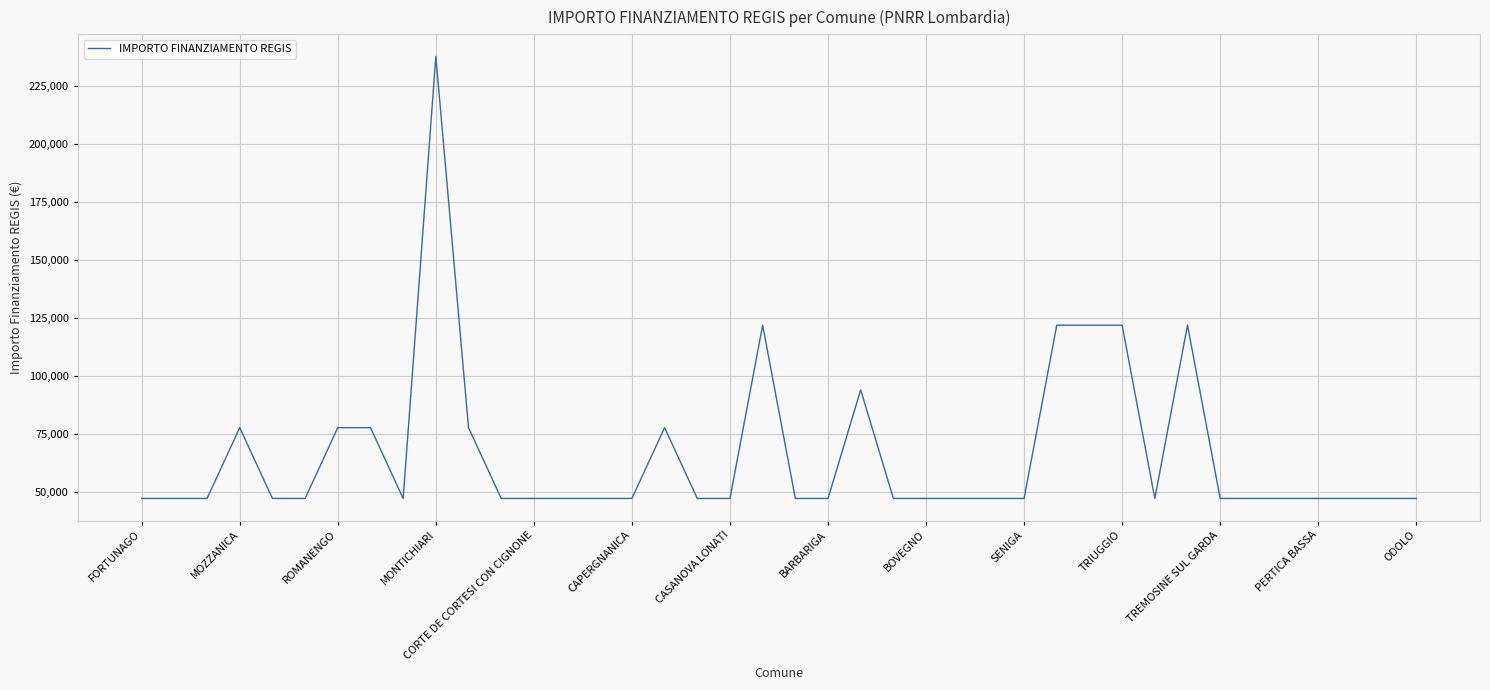

What is the minimum value shown in the chart?

47427